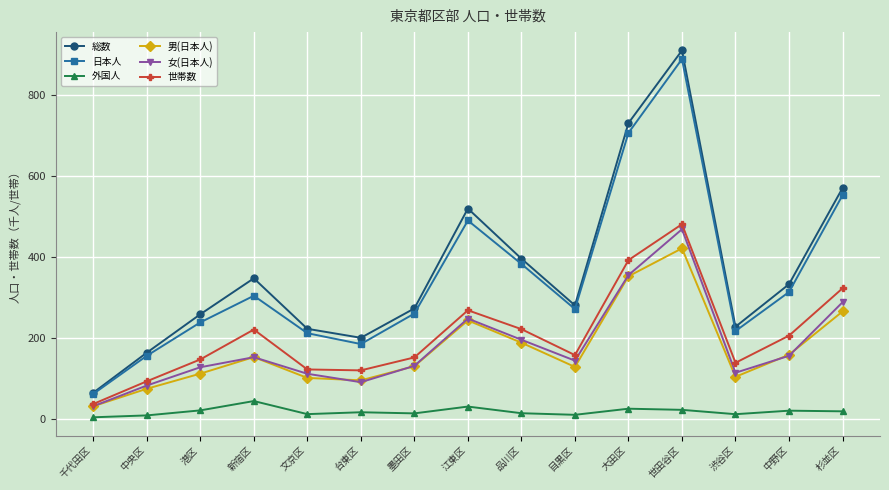

What is the difference between the 日本人 values at 品川区 and 文京区?

171.0